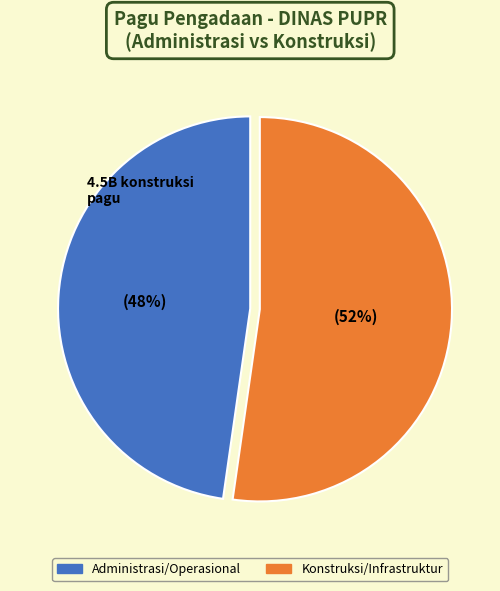

To the nearest percent, what is the average slice percentage?

50%